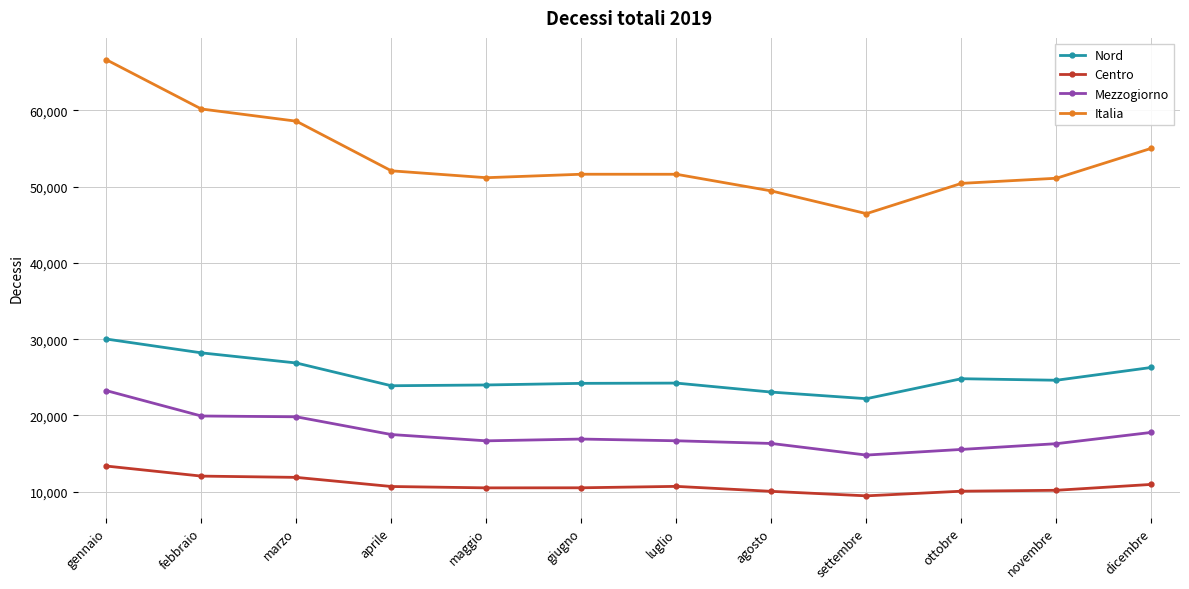

What is the difference between the Italia values at gennaio and luglio?

15026